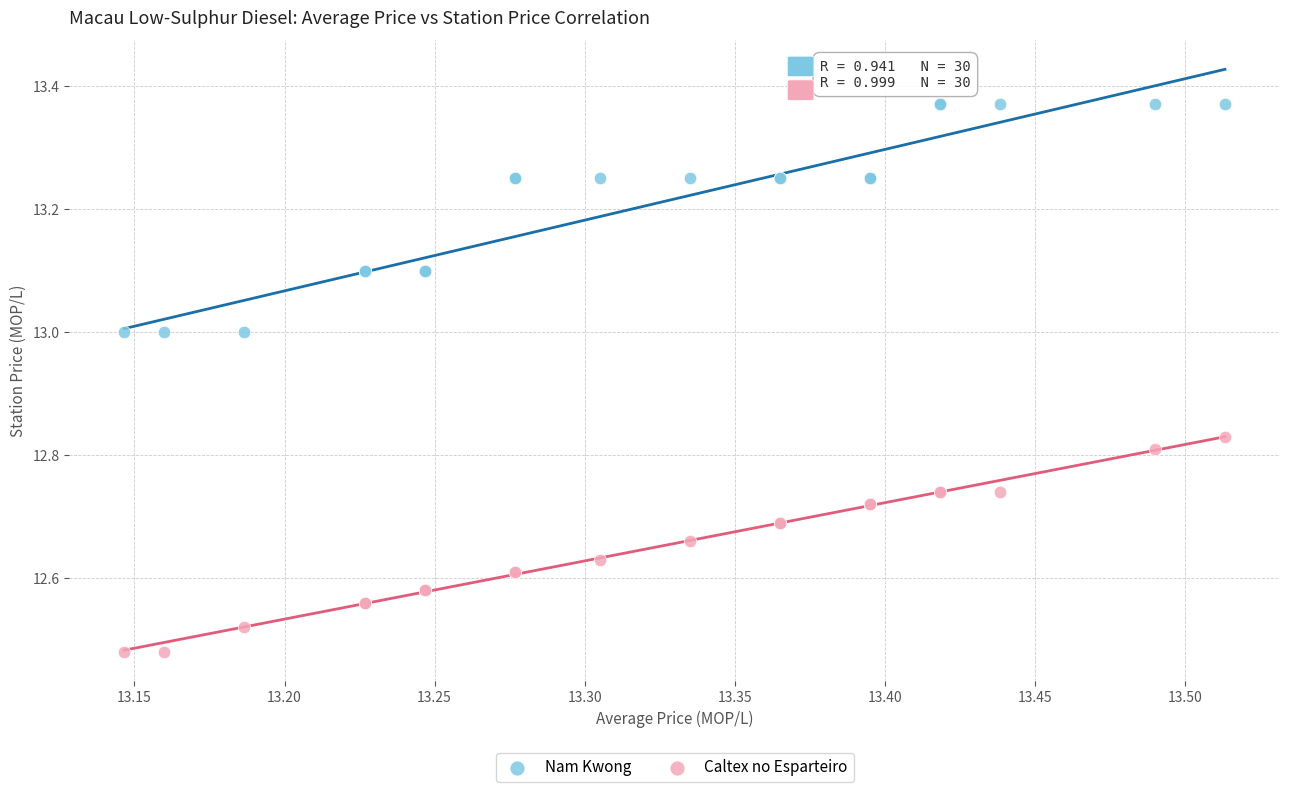

Which series contains the highest Y value?

Nam Kwong